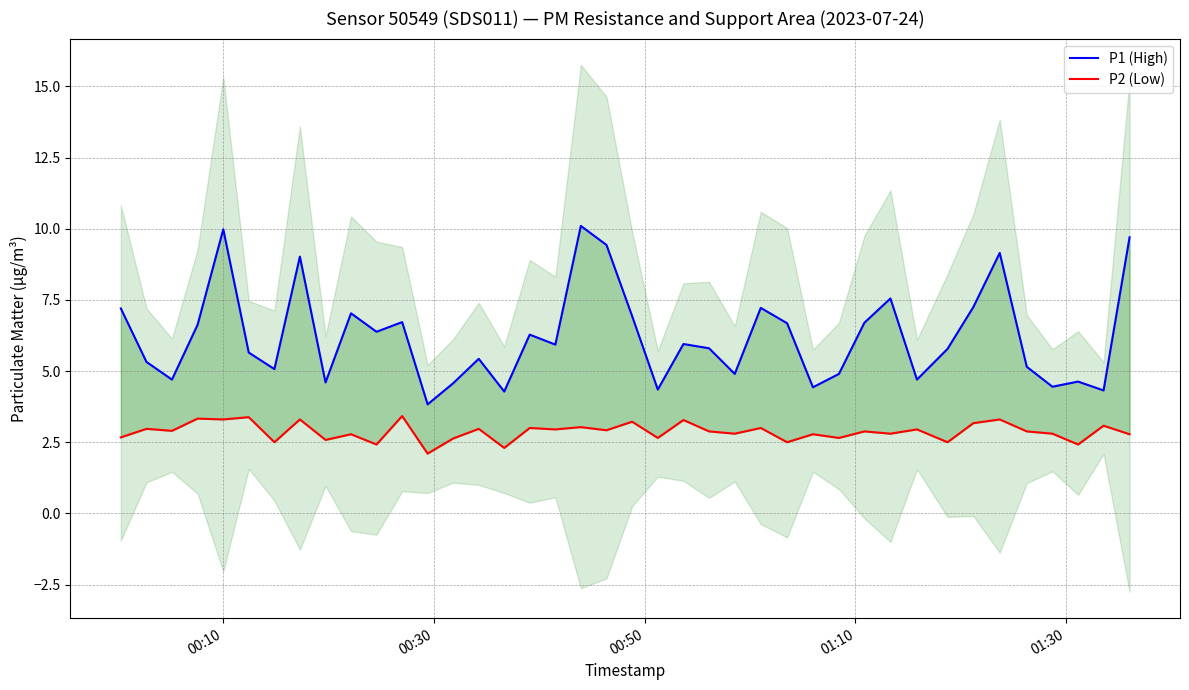

Which series has the widest spread of values?

P1 (High)